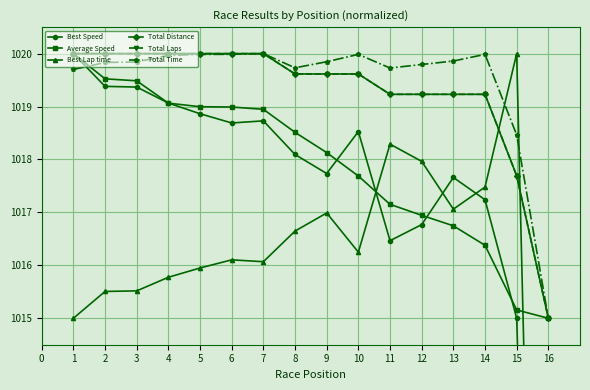

True or false: Total Laps and Total Time intersect in this chart.

False